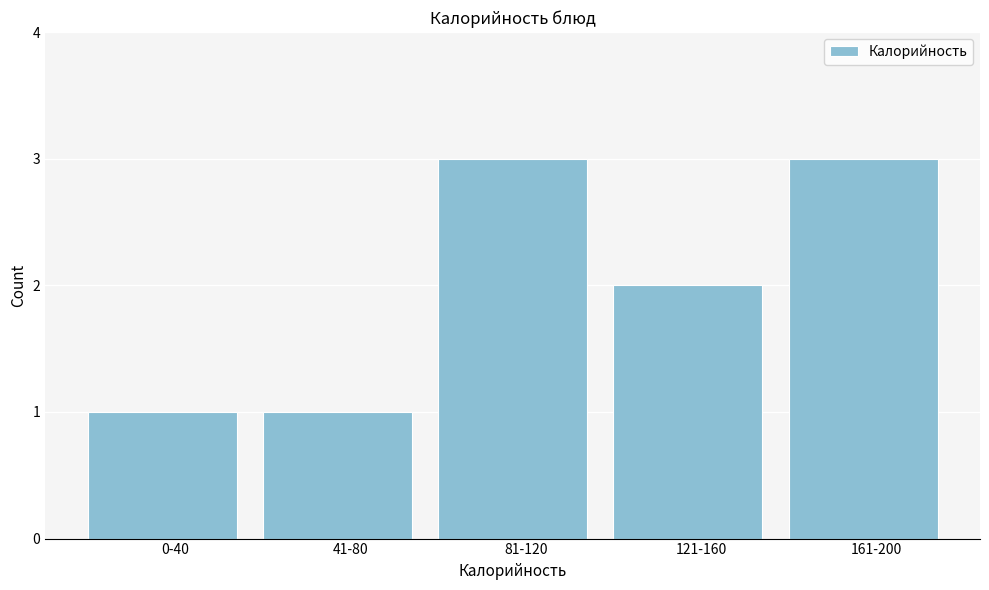

Reading right to left, extract all data points from this chart.

161-200=3	121-160=2	81-120=3	41-80=1	0-40=1